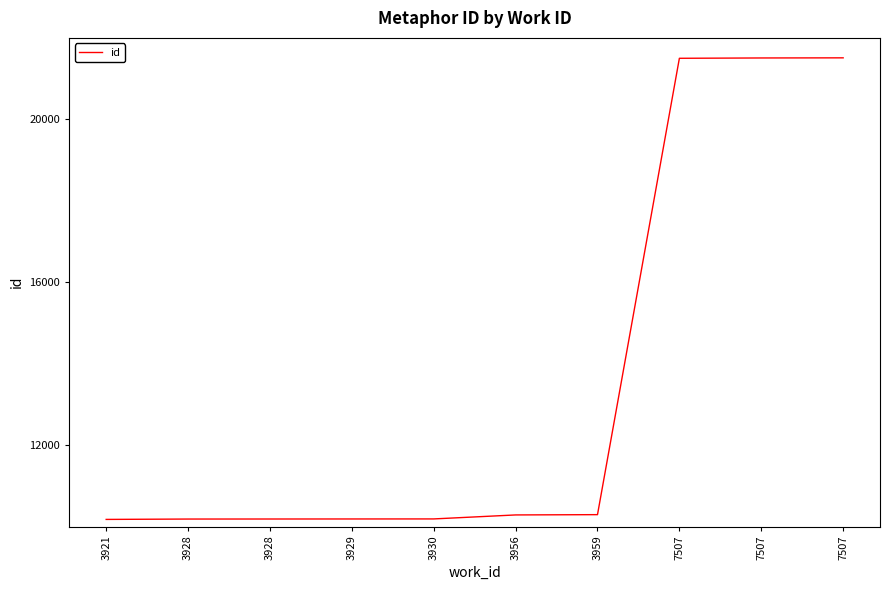

What is the sum of the values at 3959 and 3928?

20477